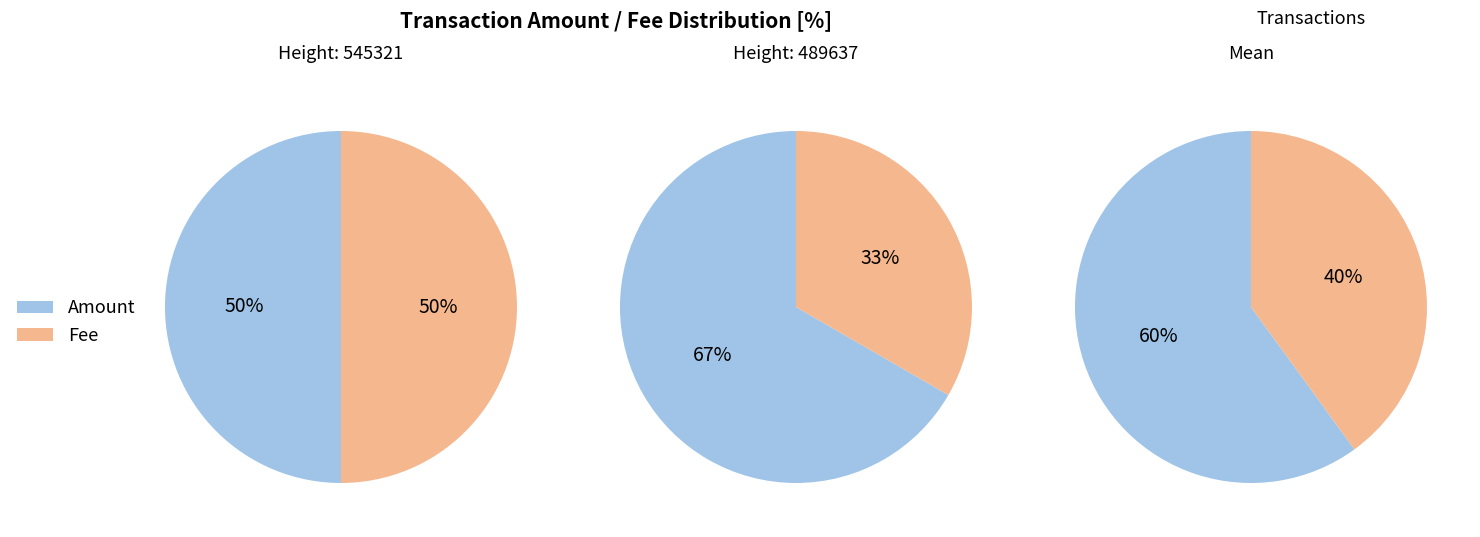

Is it true that 489637 is 67% of the pie?

True